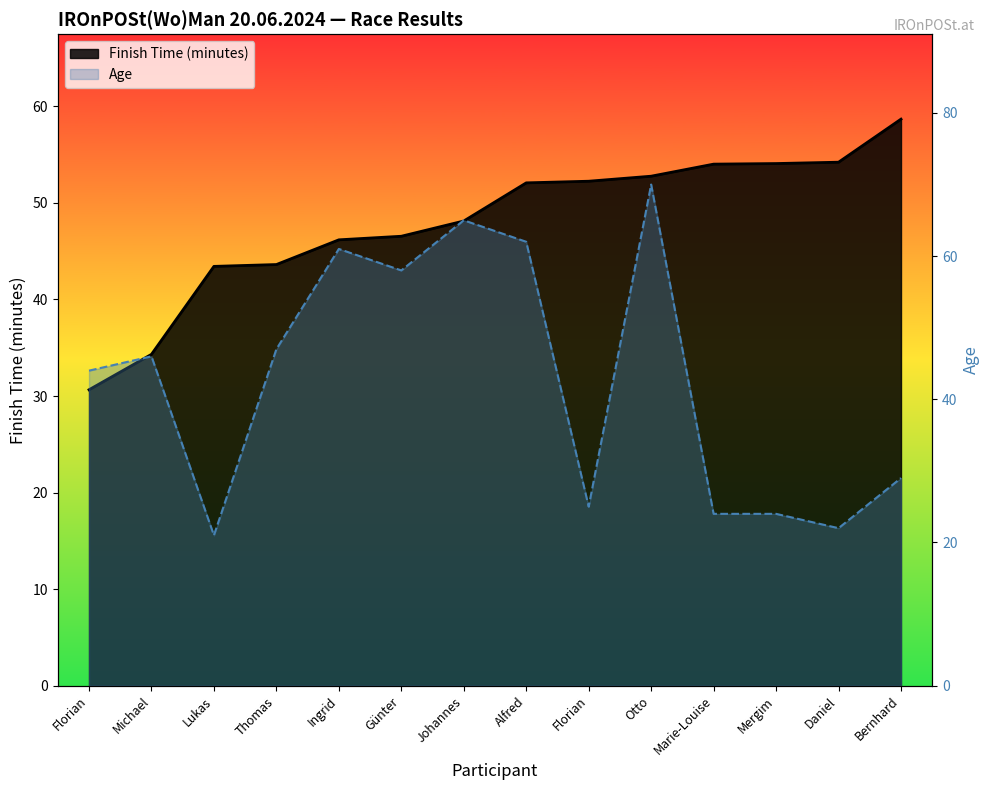

What are all the series names shown in the legend?

Finish Time (minutes), Age